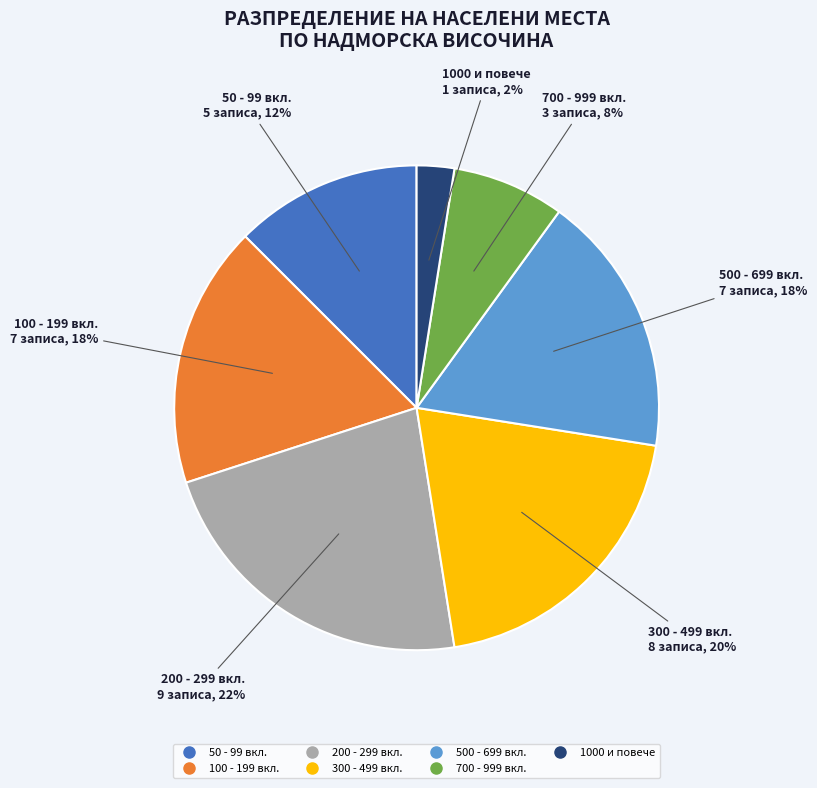

To the nearest percent, what is the average slice percentage?

14%